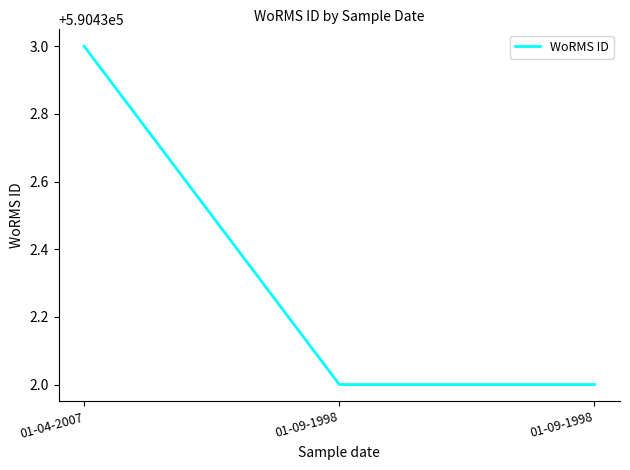

How many distinct data groups are displayed?

1